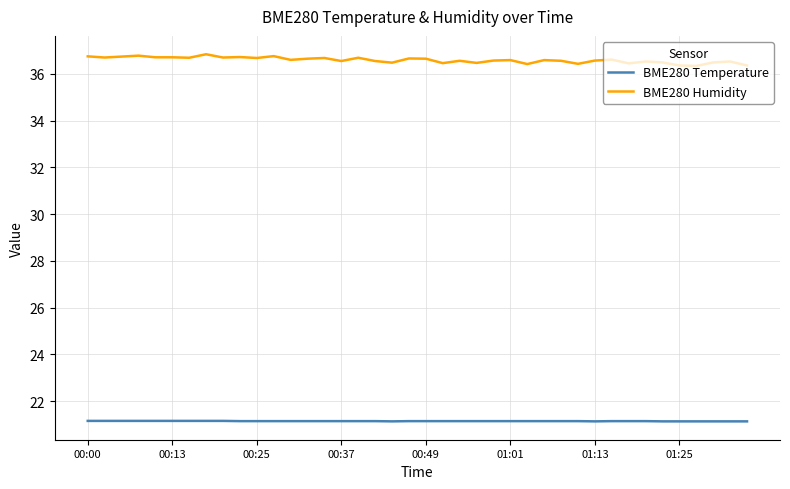

Which series has the largest total across all categories?

BME280 Humidity